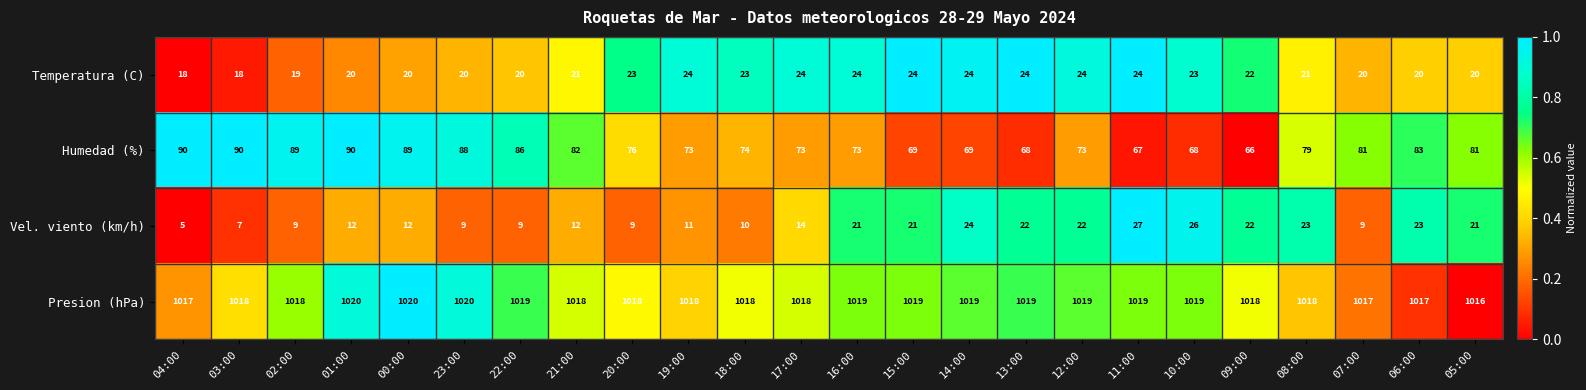

Which series has the largest total across all categories?

Presion (hPa)